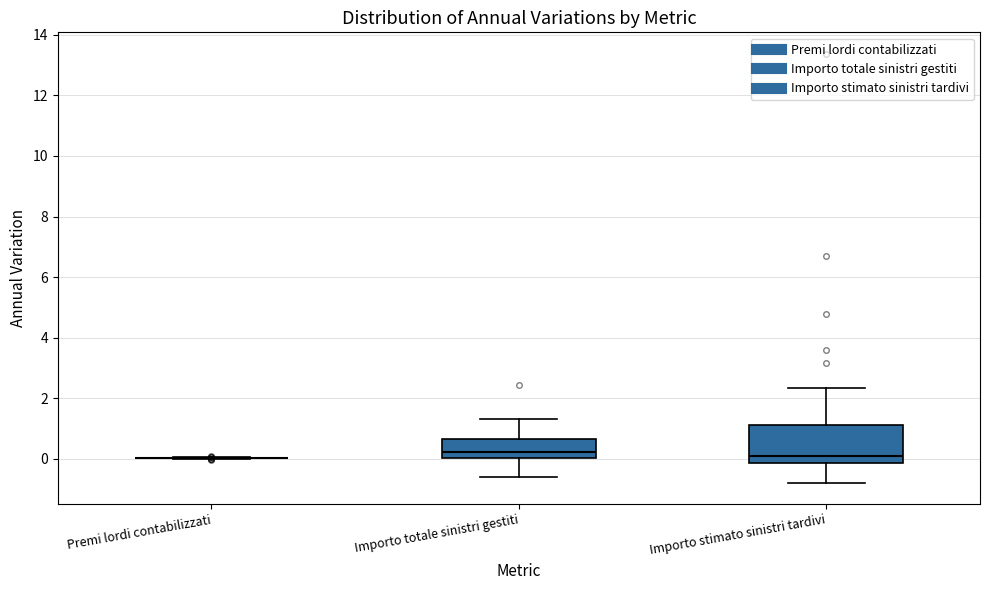

Where does the lower whisker of the box for Importo totale sinistri gestiti end on the y-axis? The values are not printed on the chart, so give them approximately, as read against the axis.

-0.6